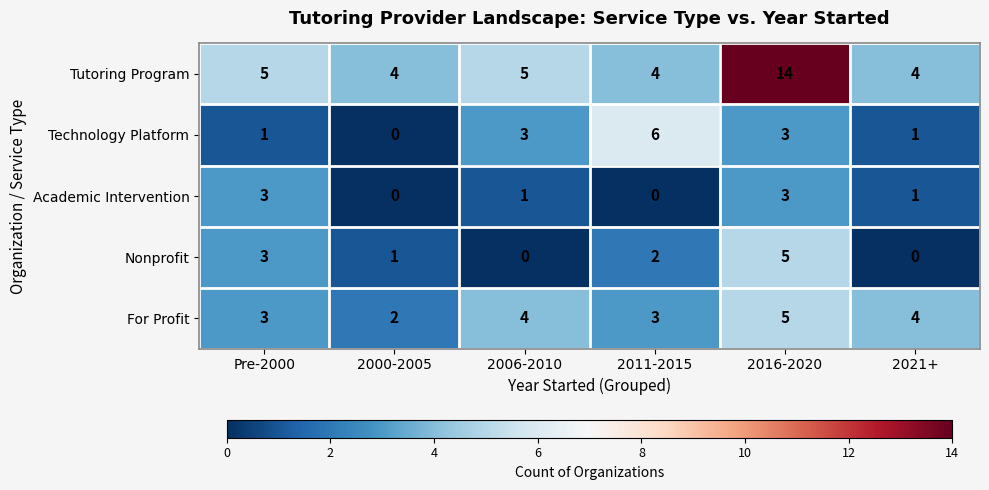

Reading left to right, list all the values displayed in this chart.

Tutoring Program: Pre-2000=5	2000-2005=4	2006-2010=5	2011-2015=4	2016-2020=14	2021+=4
Technology Platform: Pre-2000=1	2000-2005=0	2006-2010=3	2011-2015=6	2016-2020=3	2021+=1
Academic Intervention: Pre-2000=3	2000-2005=0	2006-2010=1	2011-2015=0	2016-2020=3	2021+=1
Nonprofit: Pre-2000=3	2000-2005=1	2006-2010=0	2011-2015=2	2016-2020=5	2021+=0
For Profit: Pre-2000=3	2000-2005=2	2006-2010=4	2011-2015=3	2016-2020=5	2021+=4